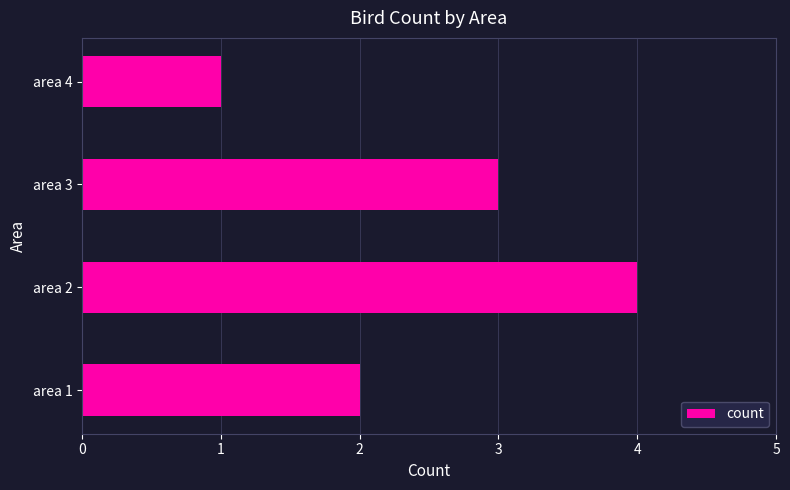

Which label corresponds to the smallest value in the chart?

area 4